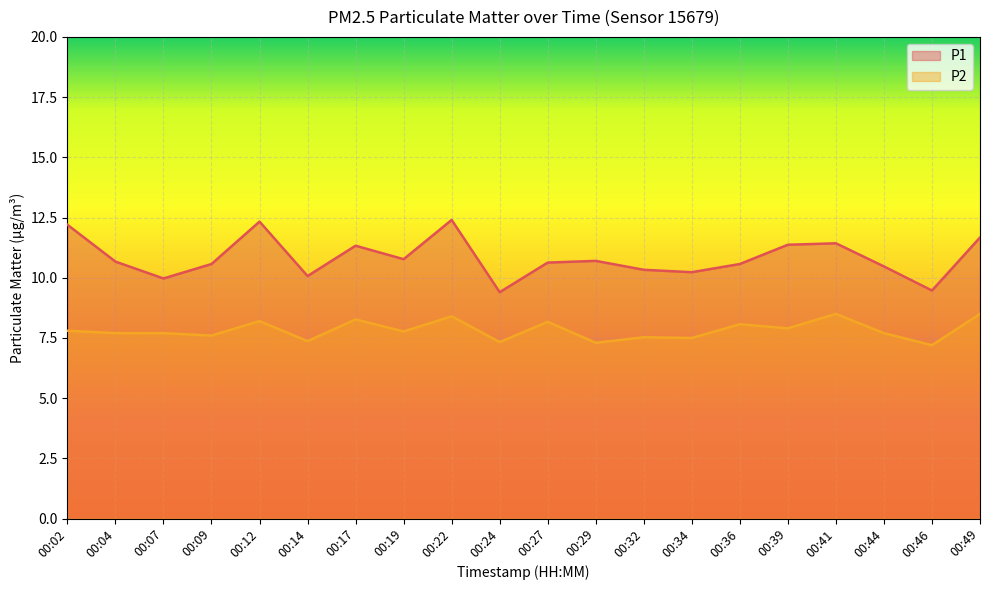

At how many categories does at least one series exceed 8?

20